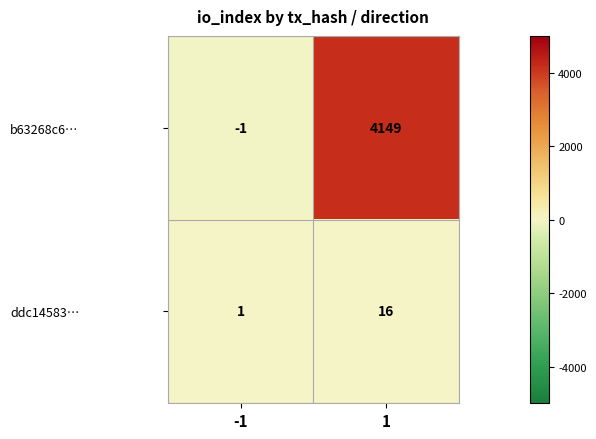

The value of b63268c6… at 1 is 4149. True or false?

True